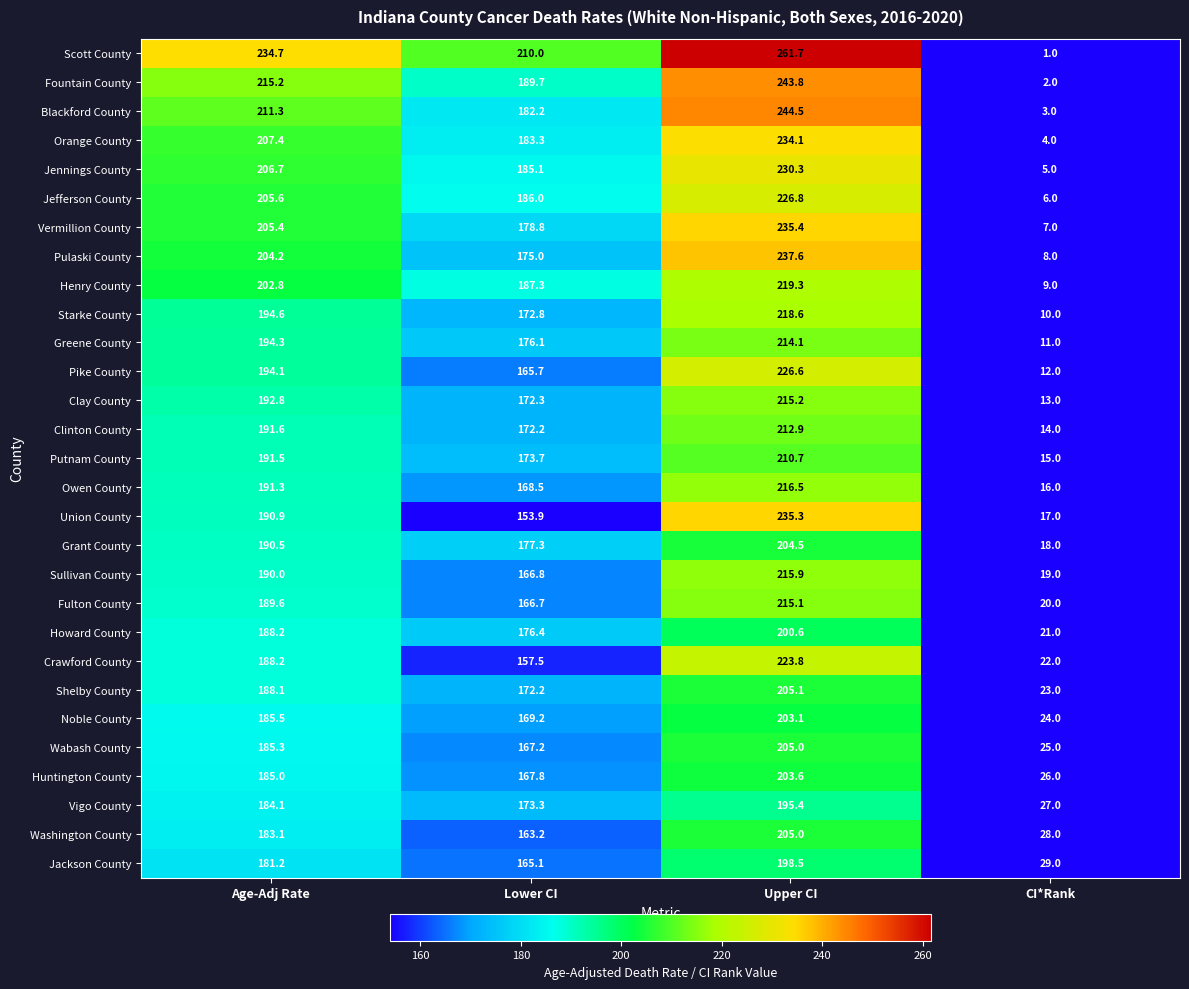

What is the sum of the Greene County values at Upper CI and Age-Adj Rate?

408.4